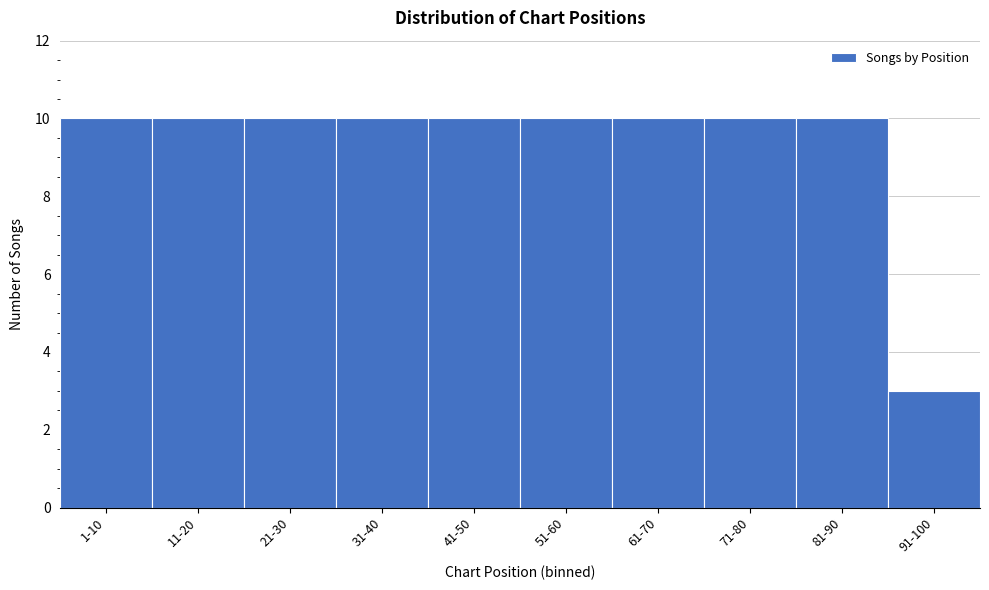

Reading left to right, extract all data points from this chart.

1-10=10	11-20=10	21-30=10	31-40=10	41-50=10	51-60=10	61-70=10	71-80=10	81-90=10	91-100=3